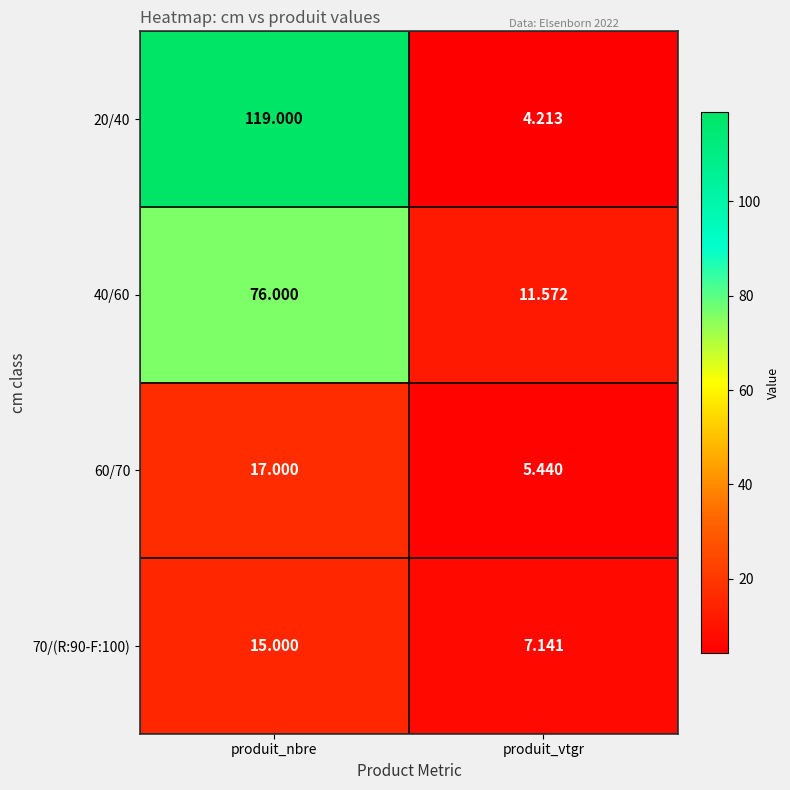

At which label is 70/(R:90-F:100) closest to 11?

produit_vtgr